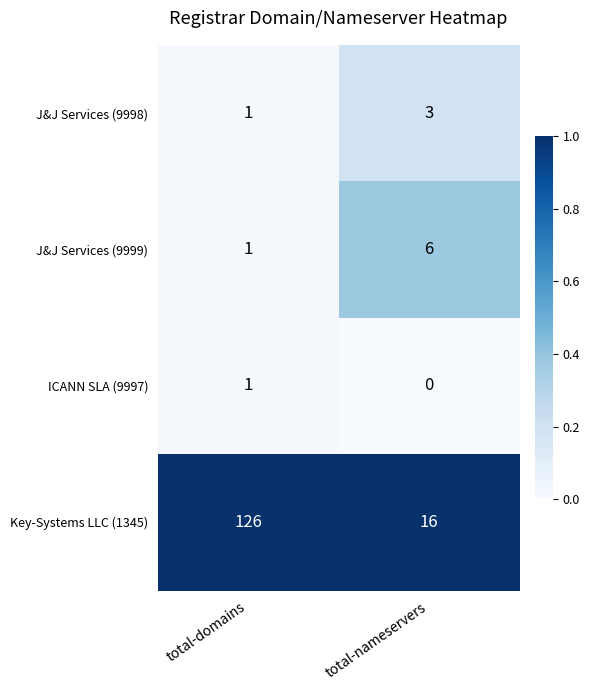

What is the difference between the maximum and minimum values in the Key-Systems LLC (1345) series?

110